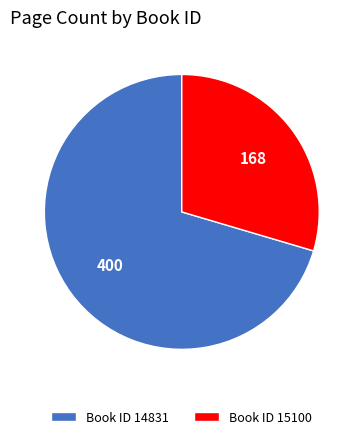

Rank the categories by value from highest to lowest.

Book ID 14831, Book ID 15100